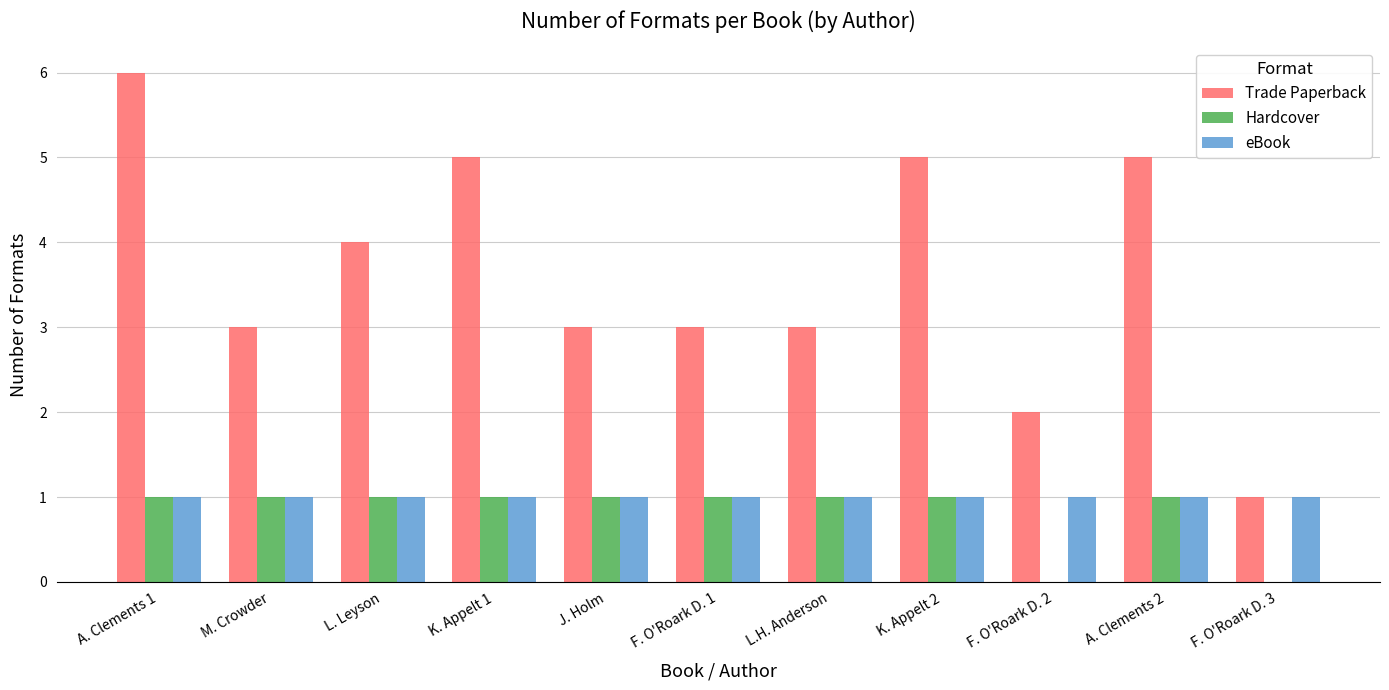

Which series changed the most between L. Leyson and F. O'Roark D. 2?

Trade Paperback